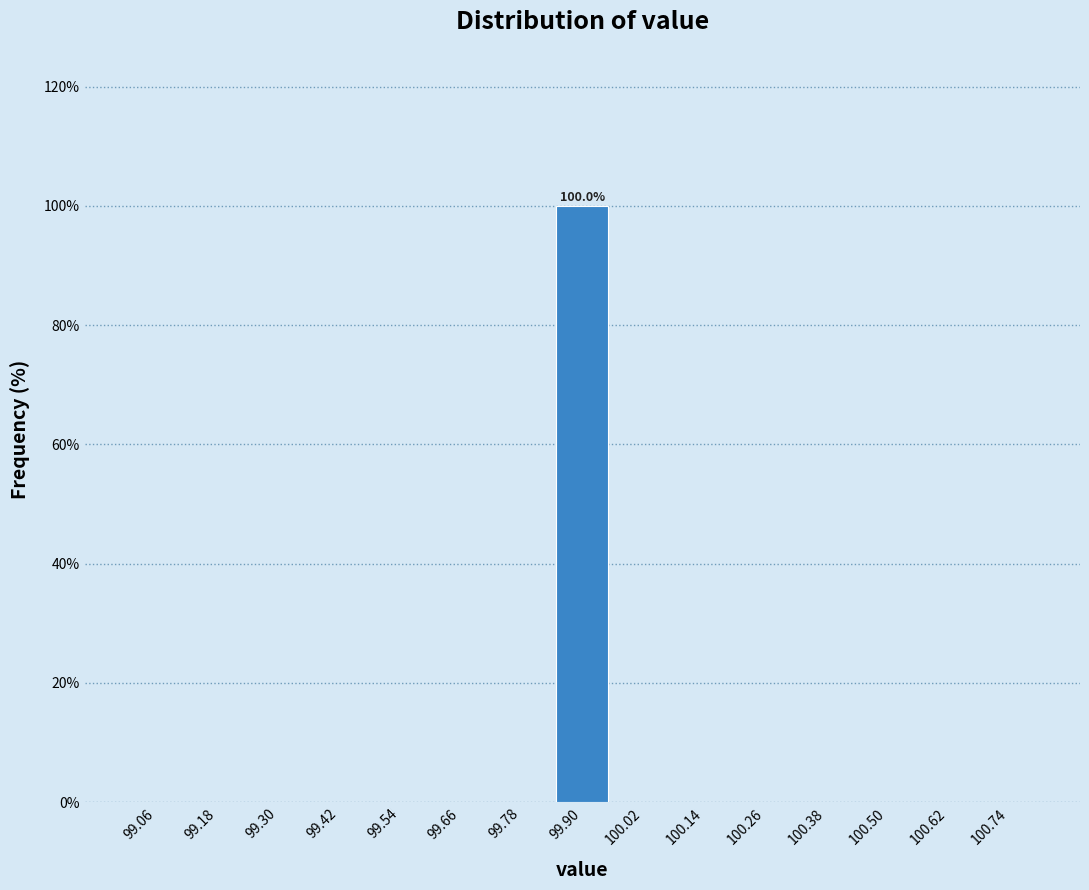

Over which range of the x-axis is the bar tallest?

99.84 to 99.96